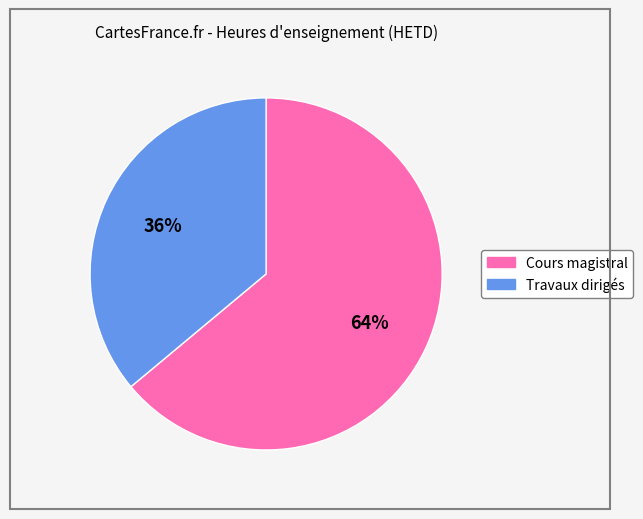

Which category has the biggest portion of the pie?

Cours magistral